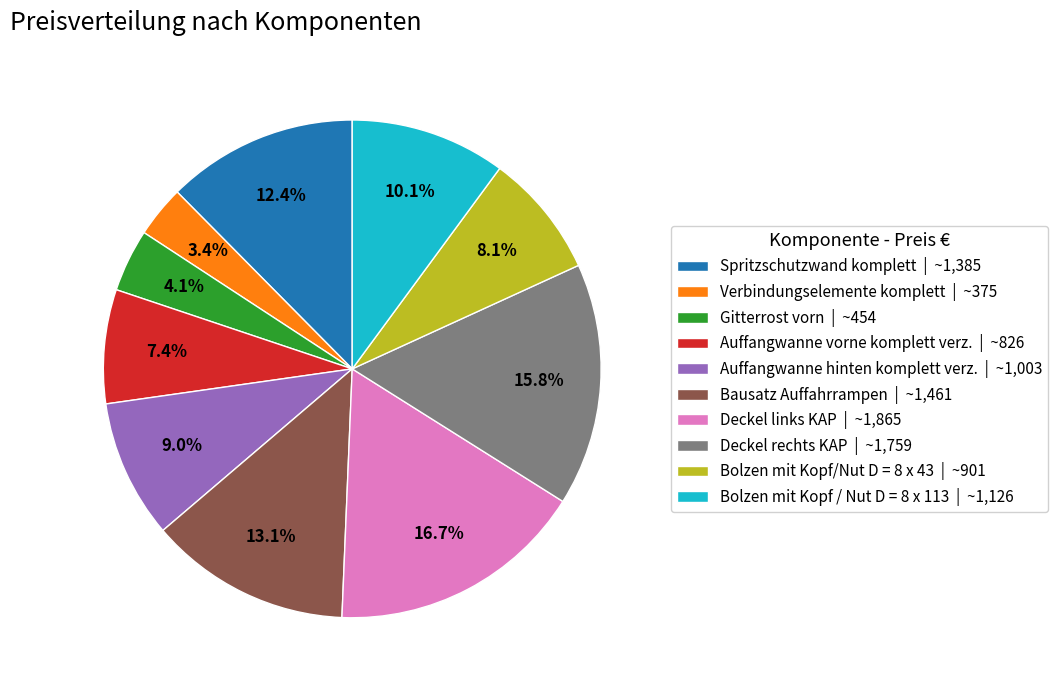

Count the number of slices in the pie.

10